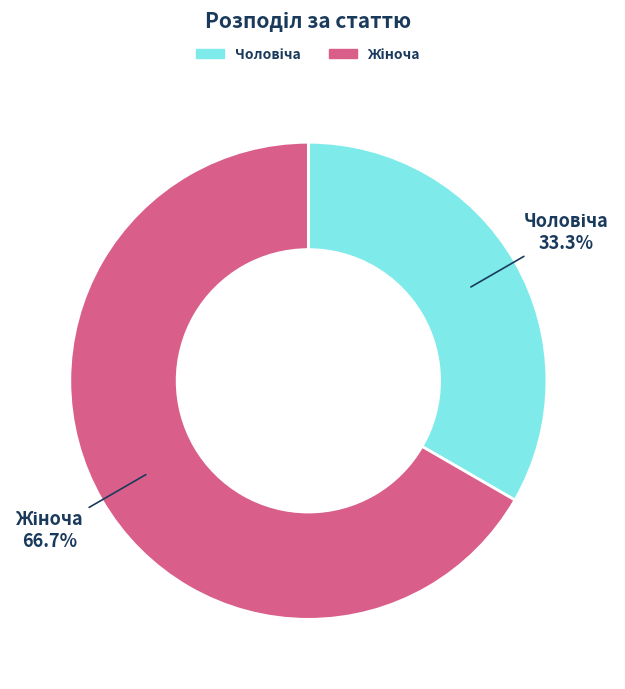

Is there a majority slice in this chart?

Yes